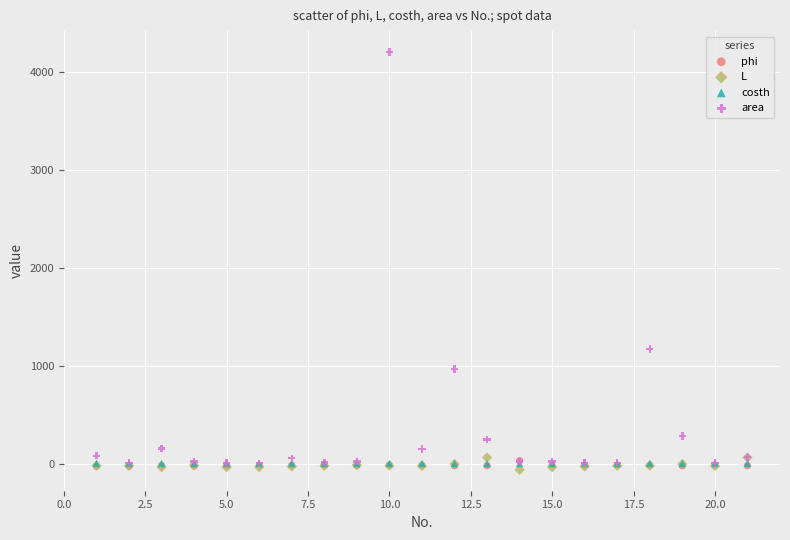

Which series has the widest spread of Y values?

area